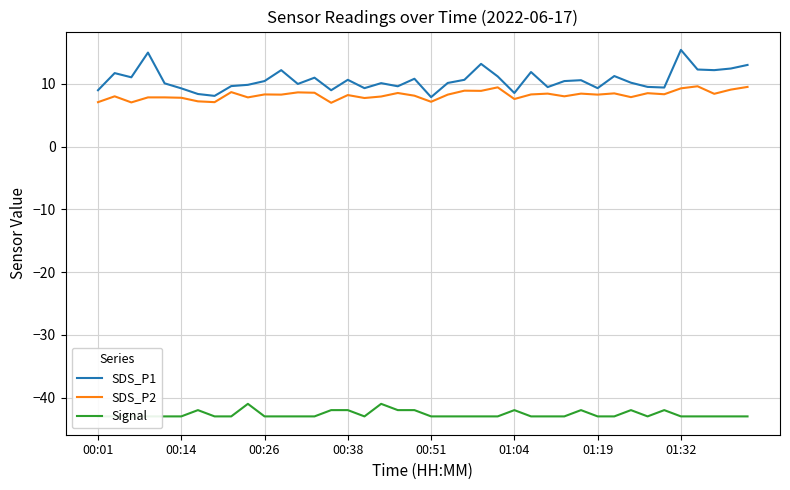

Count the Signal values in the range -43 to -42.

38